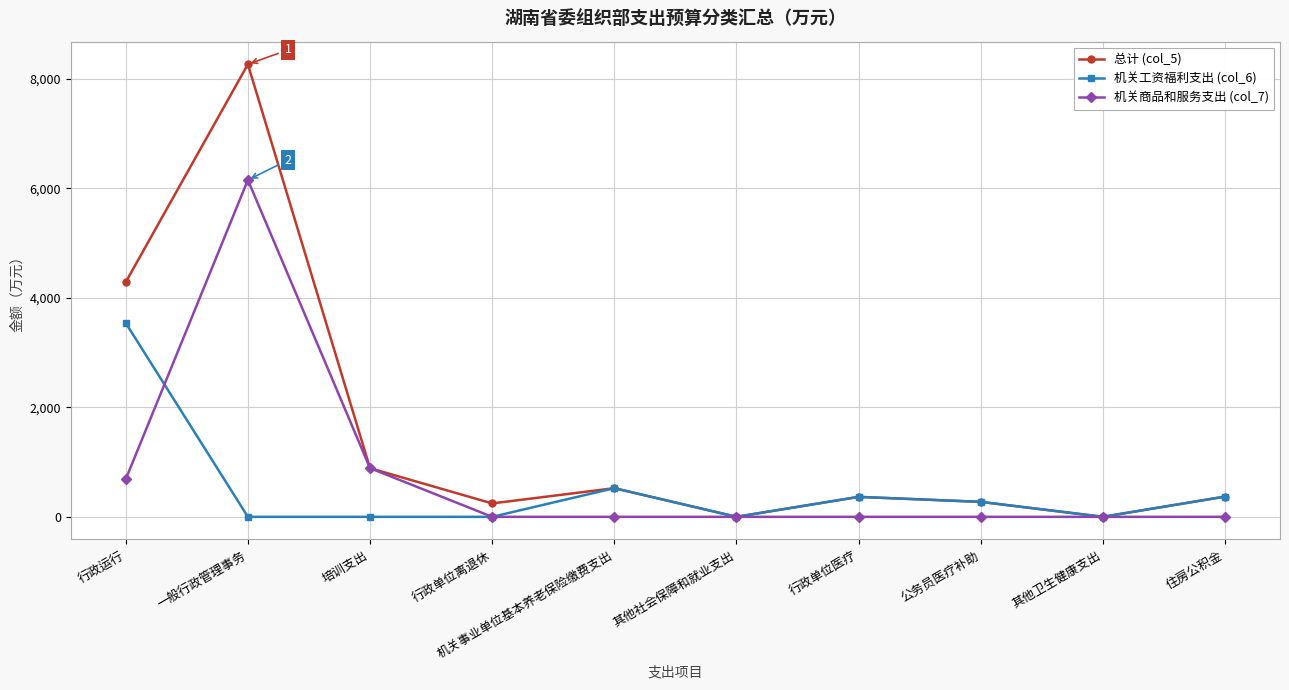

What is the label of the 9th point from the left?

其他卫生健康支出